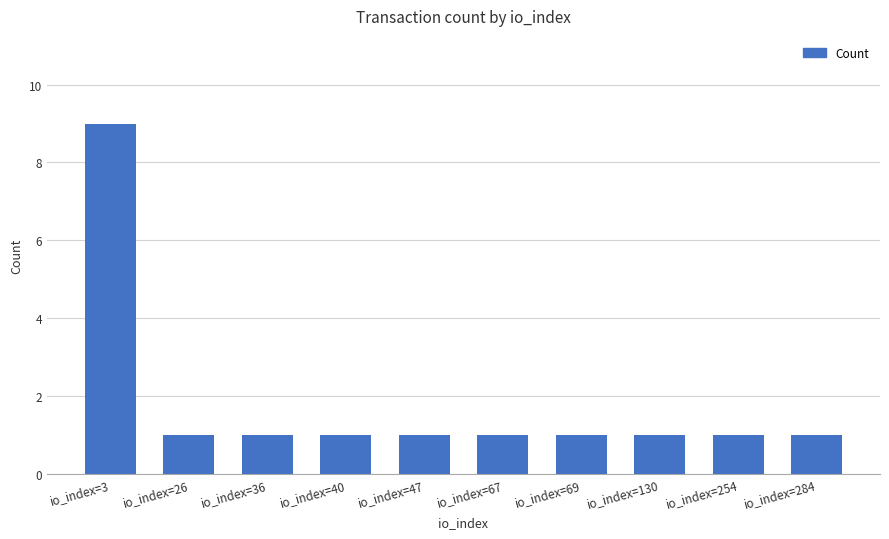

Are the bars grouped side by side (vs. stacked)?

No